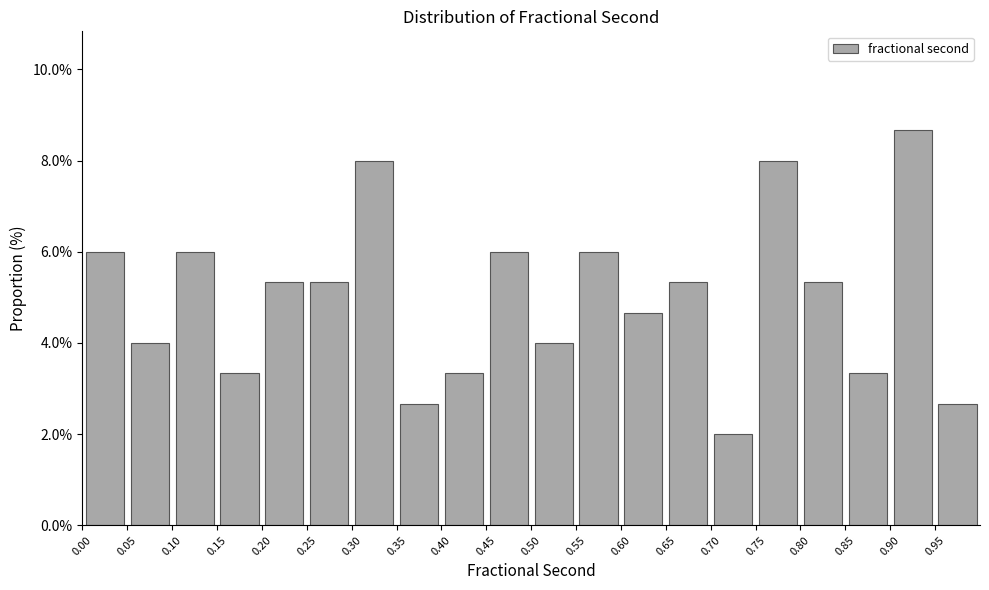

Reading left to right, transcribe this chart: for each bar, give the range it covers on the x-axis and its height. The values are not printed on the chart, so give them approximately, as read against the axis.

0.00 to 0.05: 6.0
0.05 to 0.10: 4.0
0.10 to 0.15: 6.0
0.15 to 0.20: 3.4
0.20 to 0.25: 5.4
0.25 to 0.30: 5.4
0.30 to 0.35: 8.0
0.35 to 0.40: 2.6
0.40 to 0.45: 3.4
0.45 to 0.50: 6.0
0.50 to 0.55: 4.0
0.55 to 0.60: 6.0
0.60 to 0.65: 4.6
0.65 to 0.70: 5.4
0.70 to 0.75: 2.0
0.75 to 0.80: 8.0
0.80 to 0.85: 5.4
0.85 to 0.90: 3.4
0.90 to 0.95: 8.6
0.95 to 1.00: 2.6